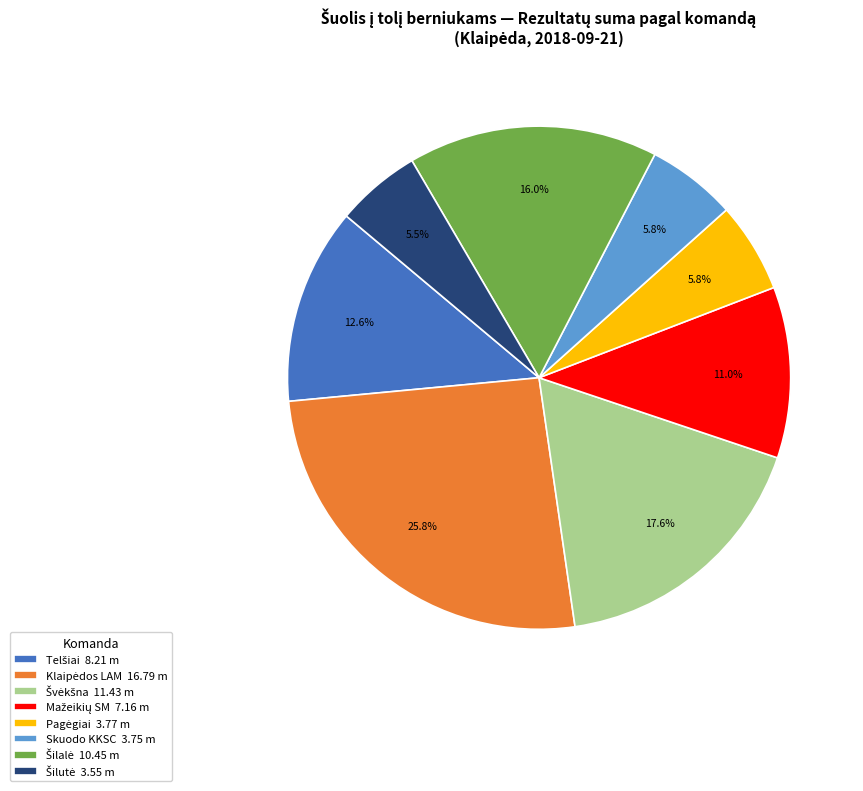

Count the number of slices in the pie.

8